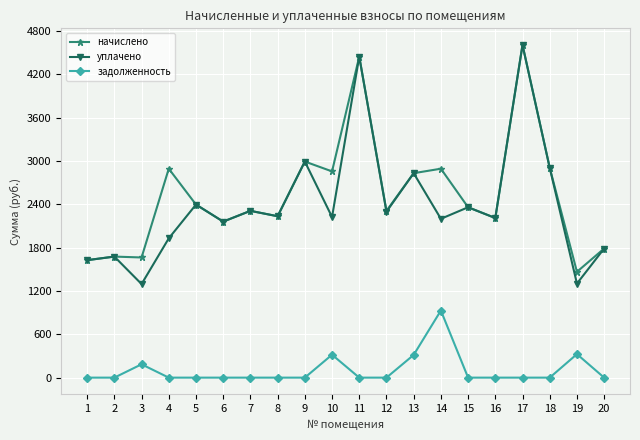

Count the number of data series in this chart.

3